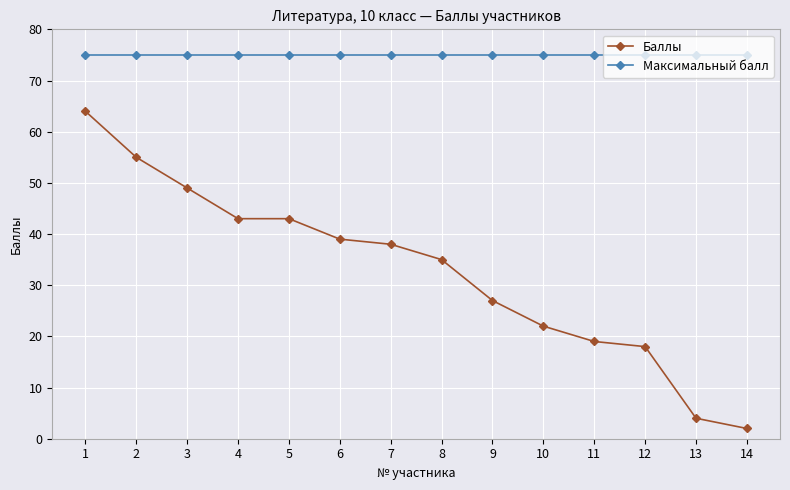

What is the total value across all series at 6?

114